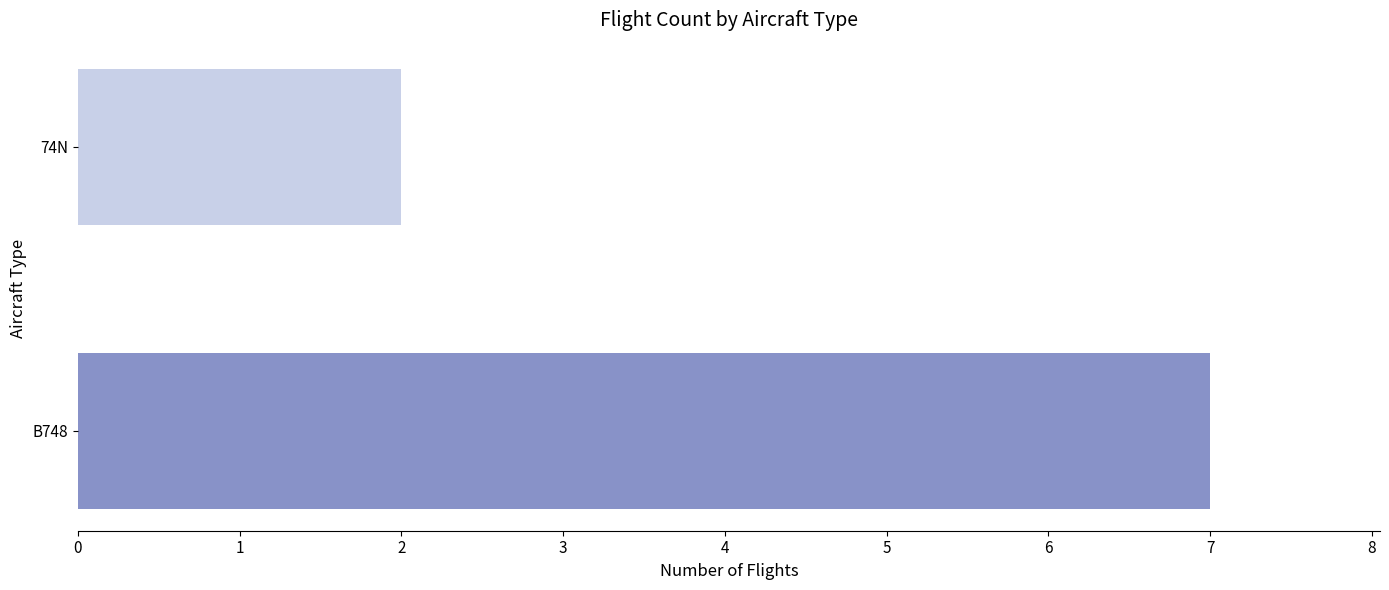

What is the change in value from B748 to 74N?

-5